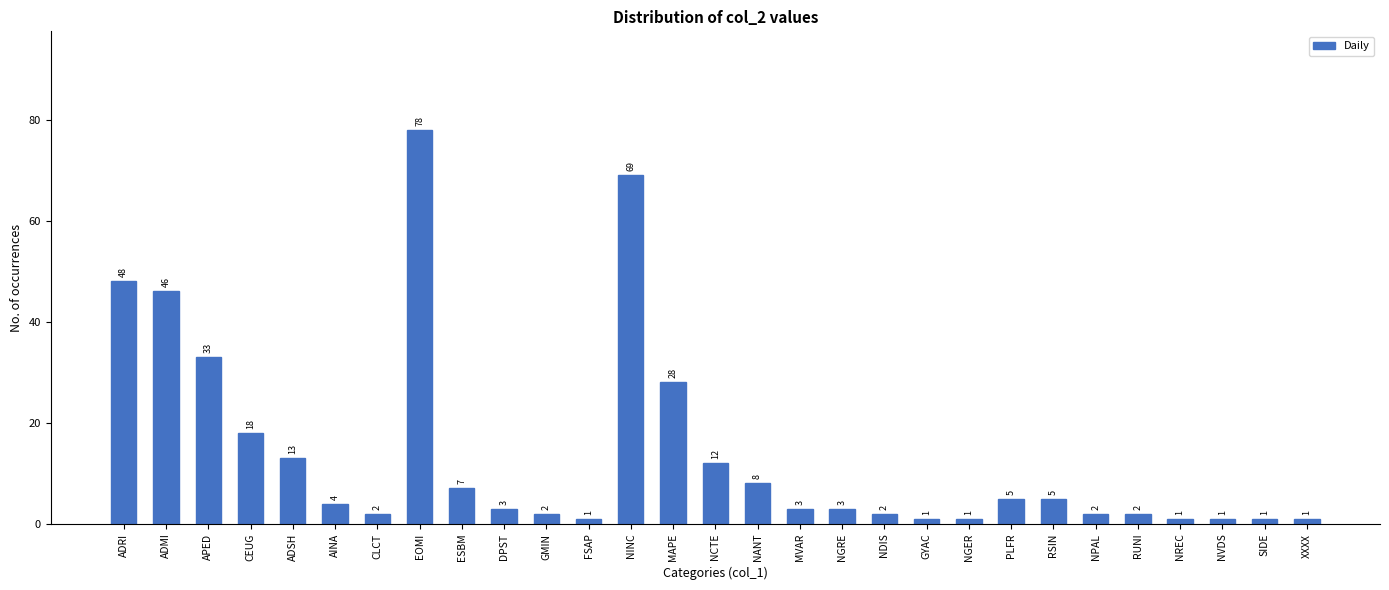

Reading left to right, extract all data points from this chart.

ADRI=48	ADMI=46	APED=33	CEUG=18	ADSH=13	AINA=4	CLCT=2	EOMI=78	ESBM=7	DPST=3	GMIN=2	FSAP=1	NINC=69	MAPE=28	NCTE=12	NANT=8	MVAR=3	NGRE=3	NDIS=2	GYAC=1	NGER=1	PLFR=5	RSIN=5	NPAL=2	RUNI=2	NREC=1	NVDS=1	SIDE=1	XXXX=1